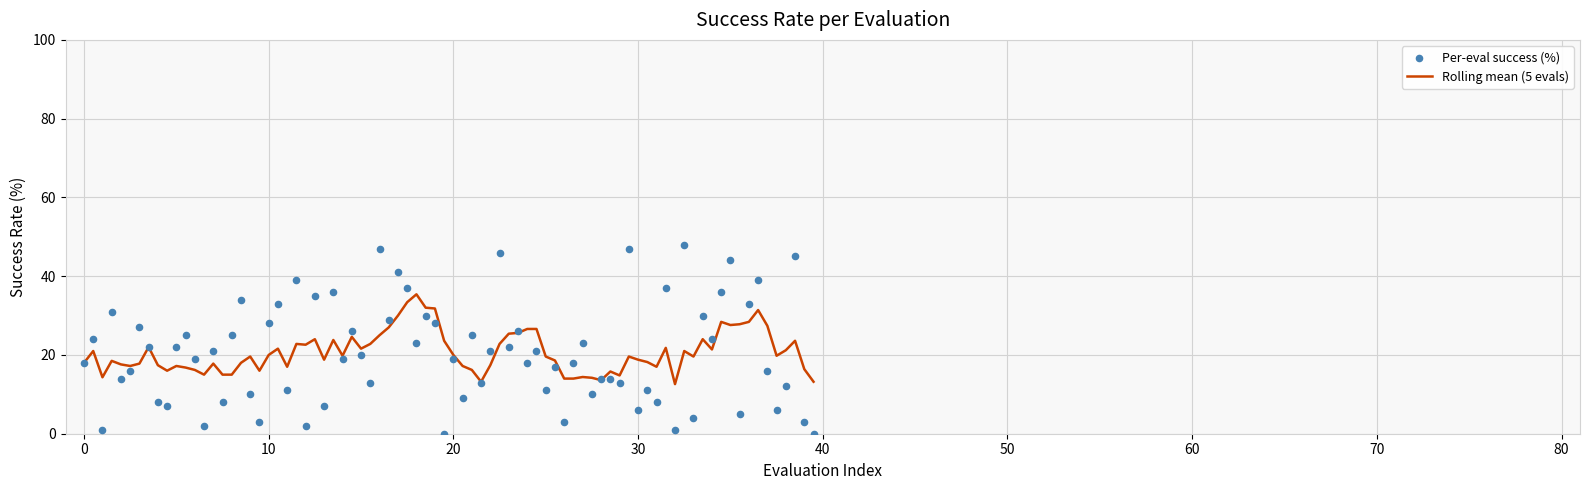

What is the maximum value for Rolling mean (5 evals)?

35.4